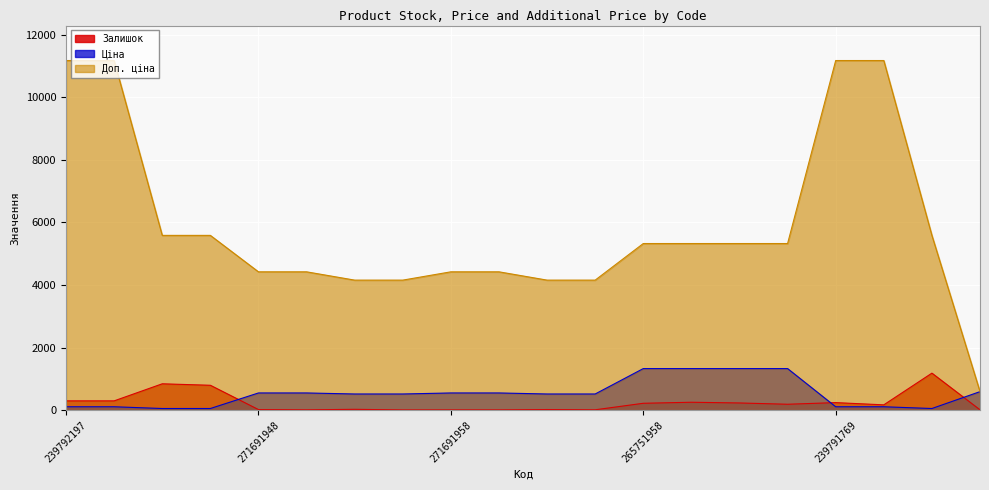

At which category does the chart reach its peak across all series?

239792197